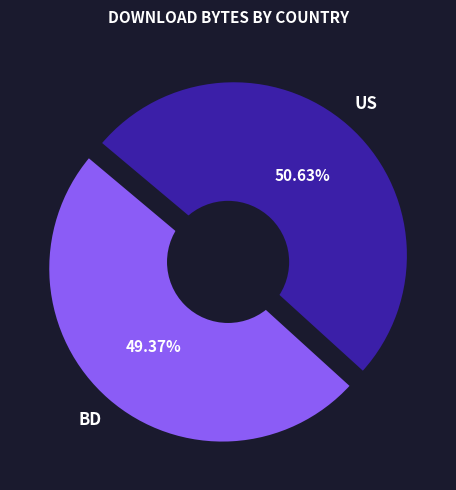

Which slice is the largest?

US